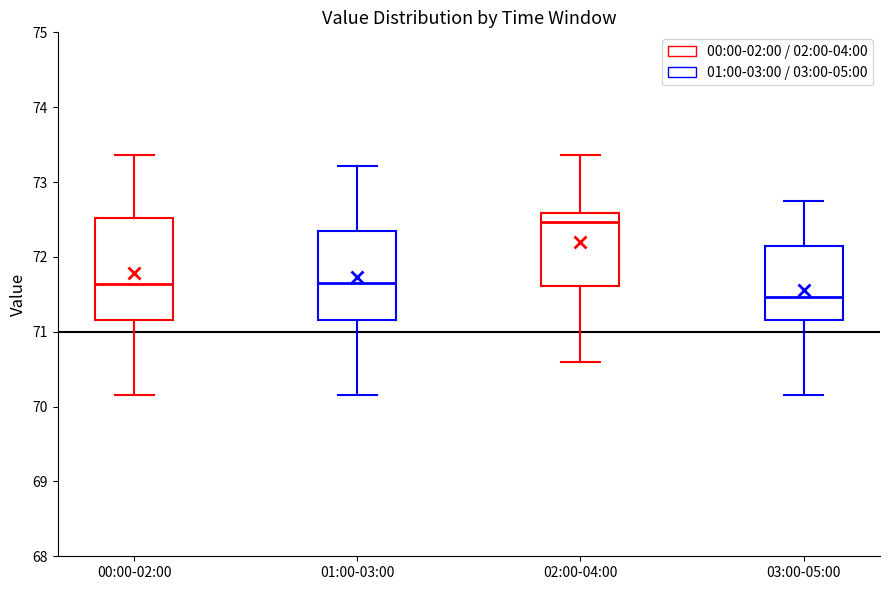

Which box has the lowest median line?

03:00-05:00